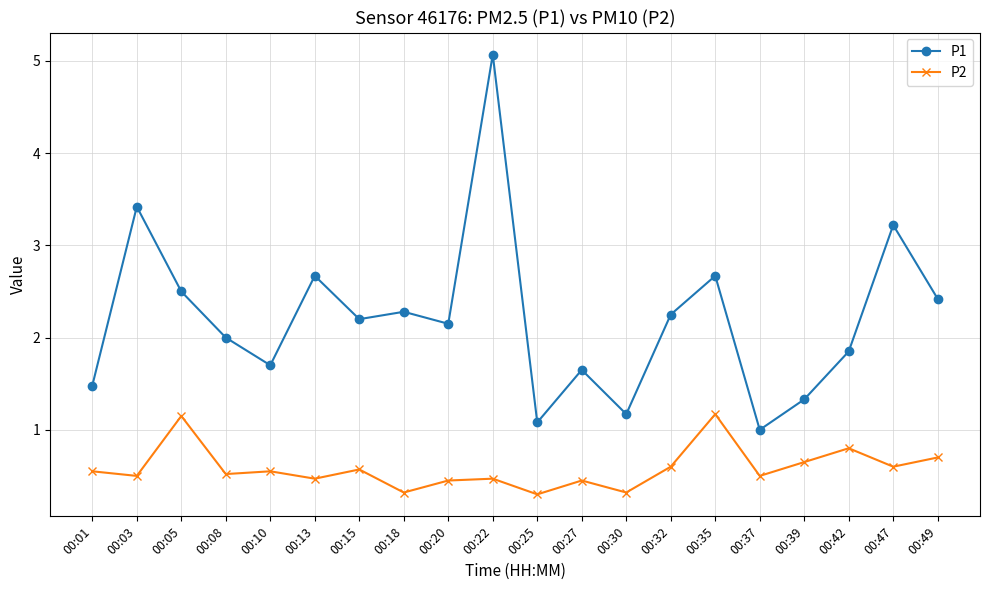

What is the greatest value displayed?

5.1